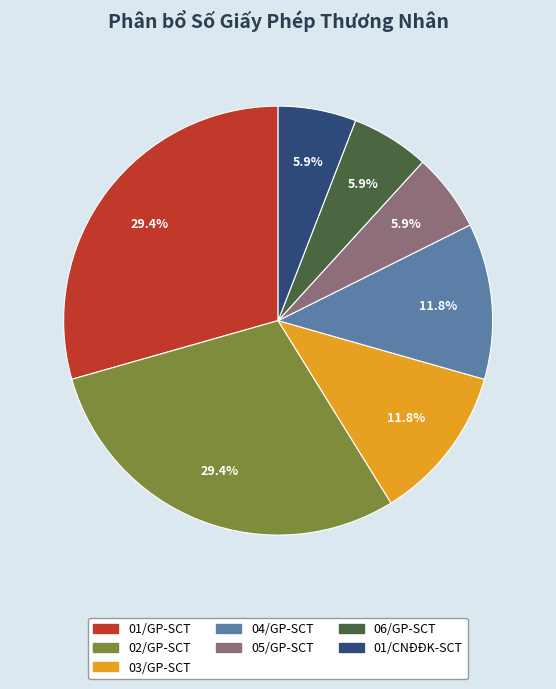

Is 03/GP-SCT the majority of the pie?

No